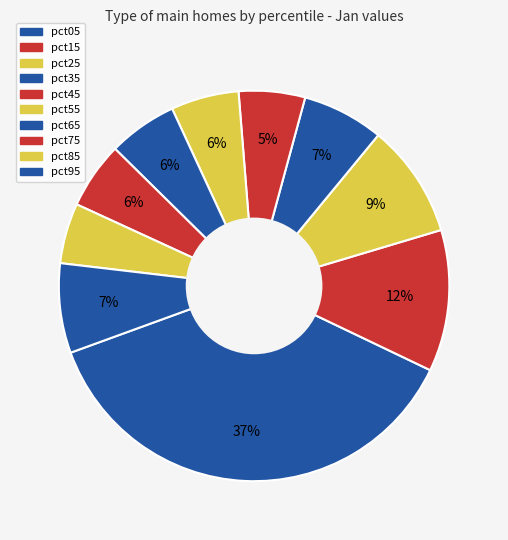

What portion of the pie excludes pct15?

88.3%